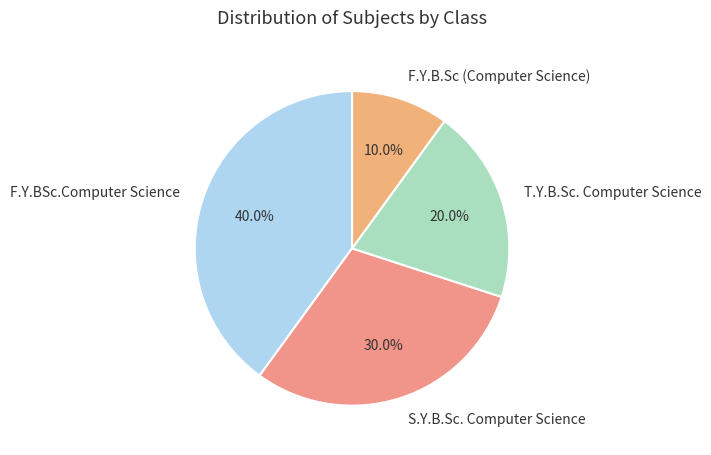

True or false: F.Y.BSc.Computer Science accounts for 50% of the total.

False